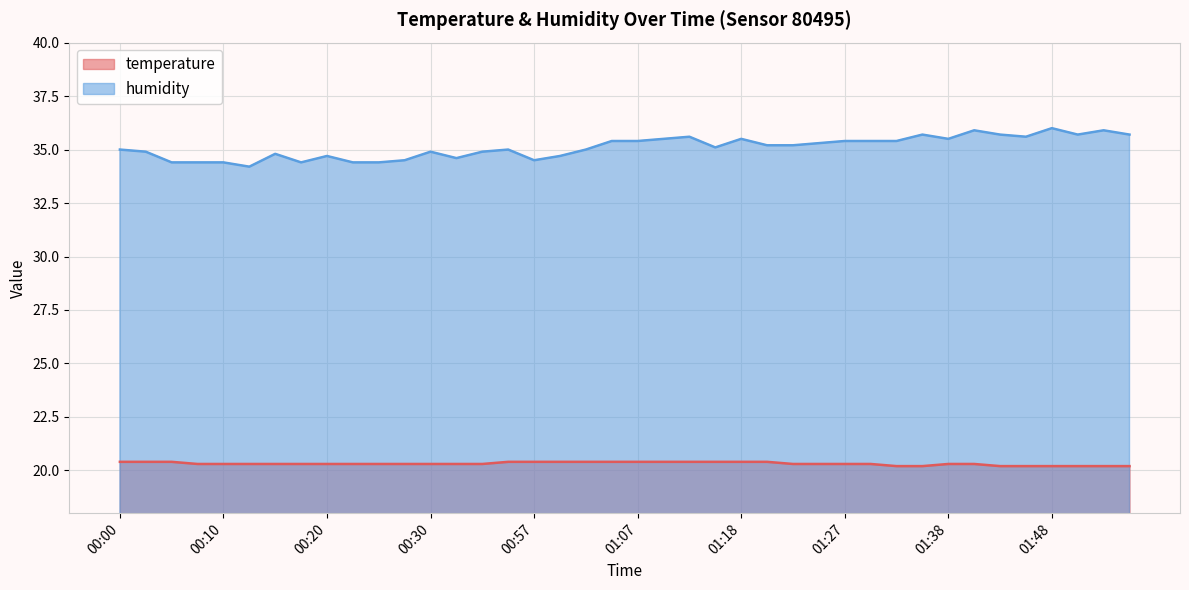

How many lines are shown in the chart?

2